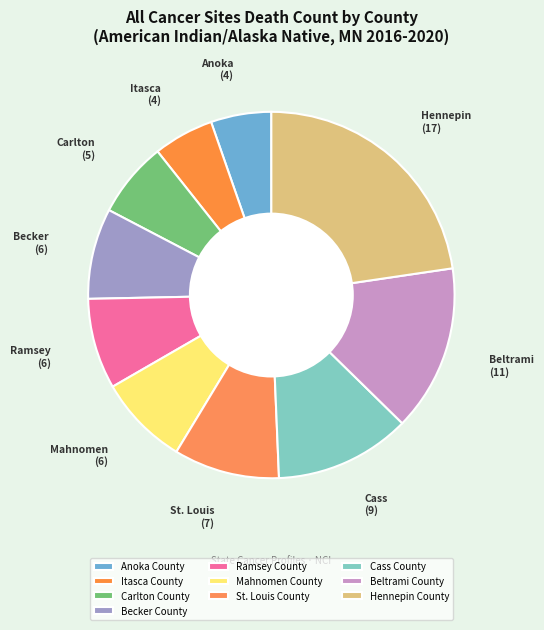

To the nearest percent, what is the difference between the Carlton County and Beltrami County slice percentages?

8%